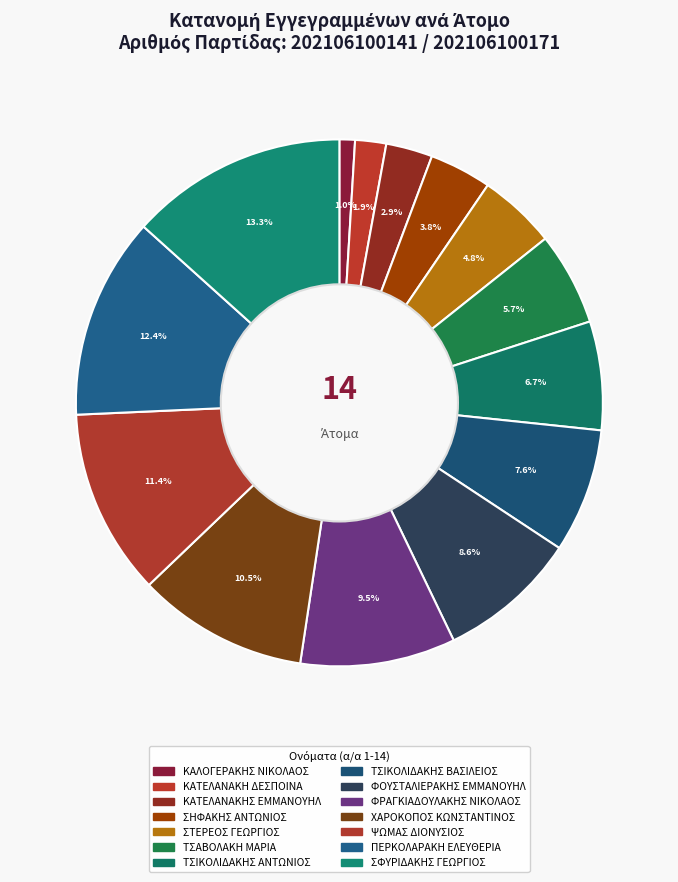

How many segments does this pie chart have?

14